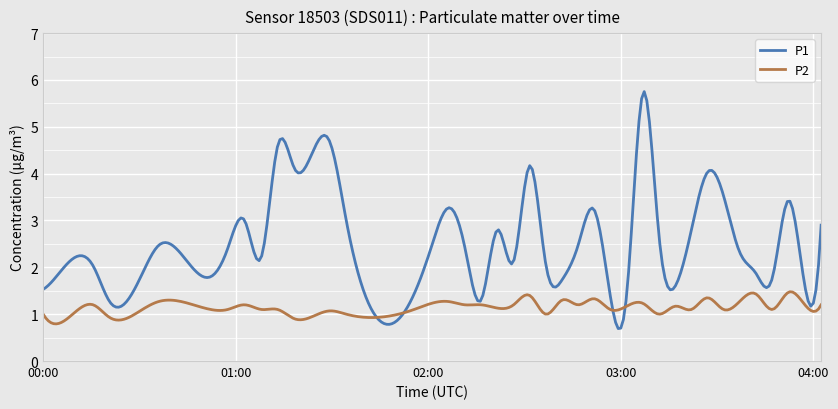

What is the maximum value shown in the chart?

5.8